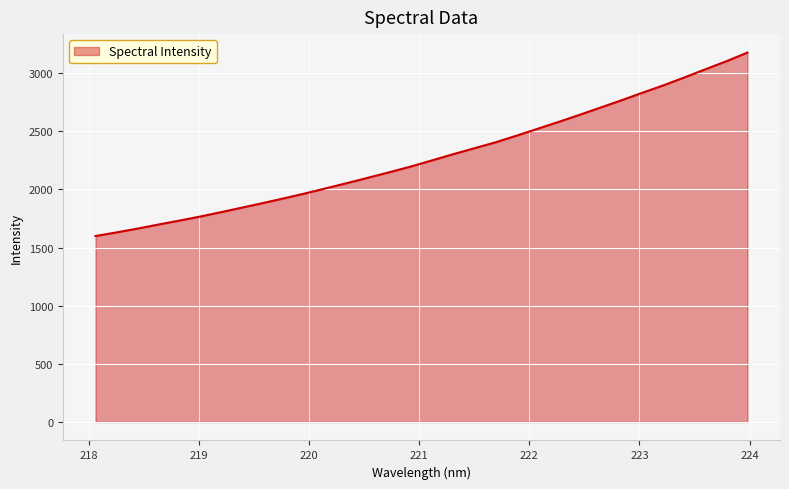

Reading left to right, transcribe all the data shown in this chart.

1599.1	1630.2	1663.2	1698.3	1732.4	1767.6	1805.9	1845.1	1884.5	1925.2	1967.4	2011.7	2056.7	2102.8	2149.4	2197.5	2249.8	2302.8	2353.7	2404.1	2461.4	2520.6	2579.7	2640.6	2703.2	2766.2	2831.2	2894.9	2962.9	3033.0	3102.3	3176.6